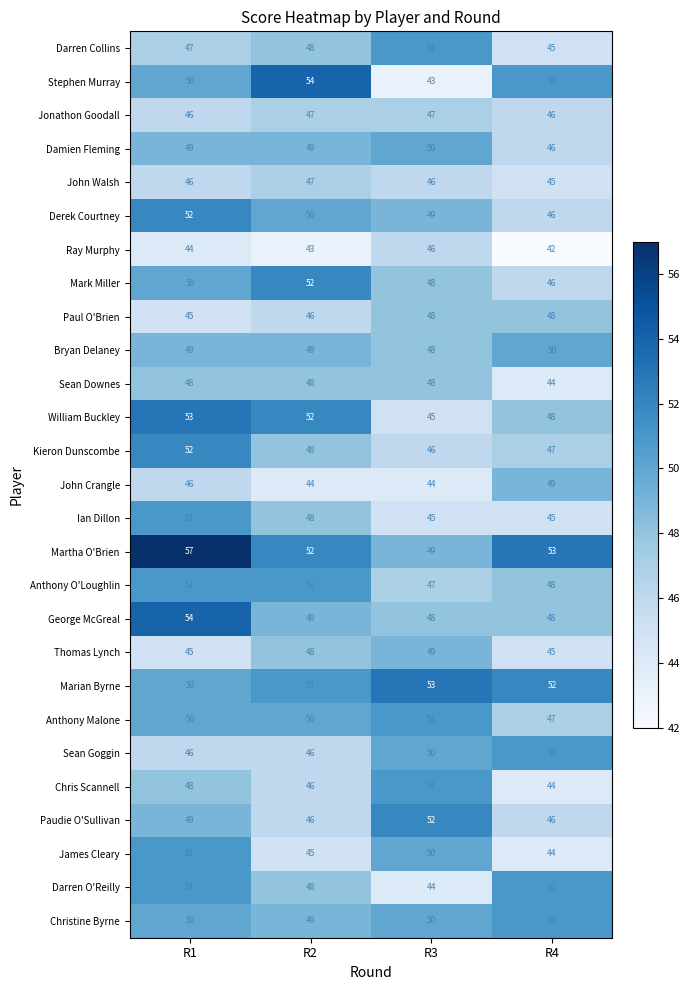

Where is Stephen Murray nearest to the value 48?

R1